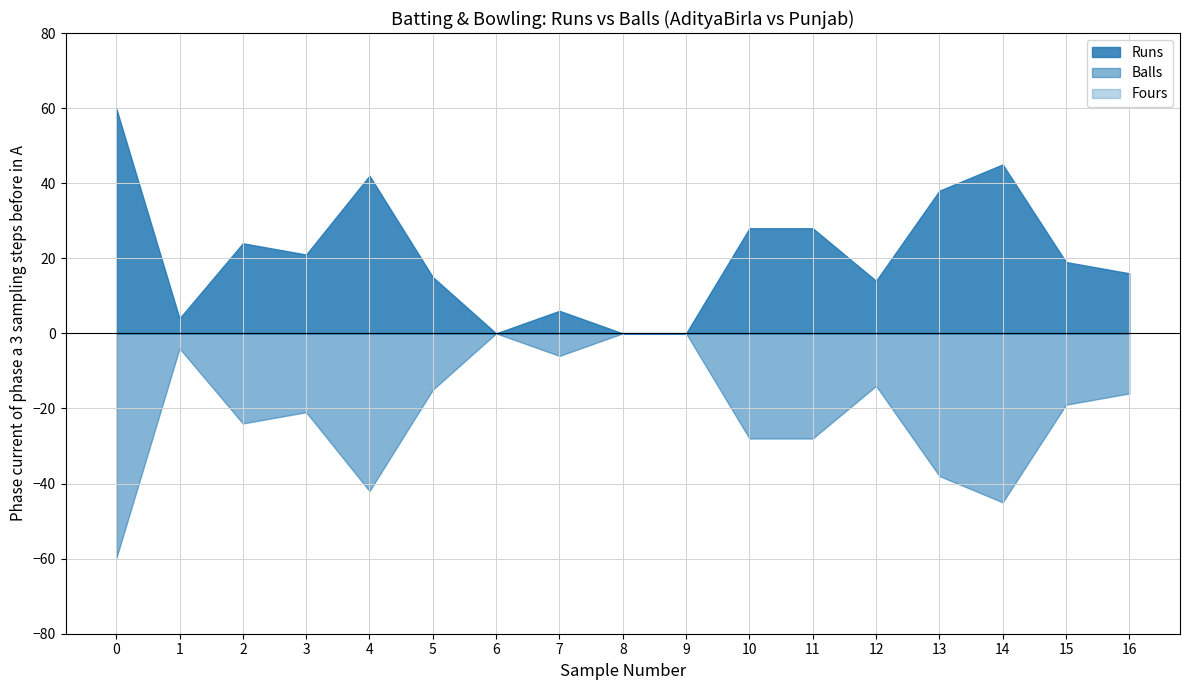

What is the spread (max minus min) of values at 12?

28